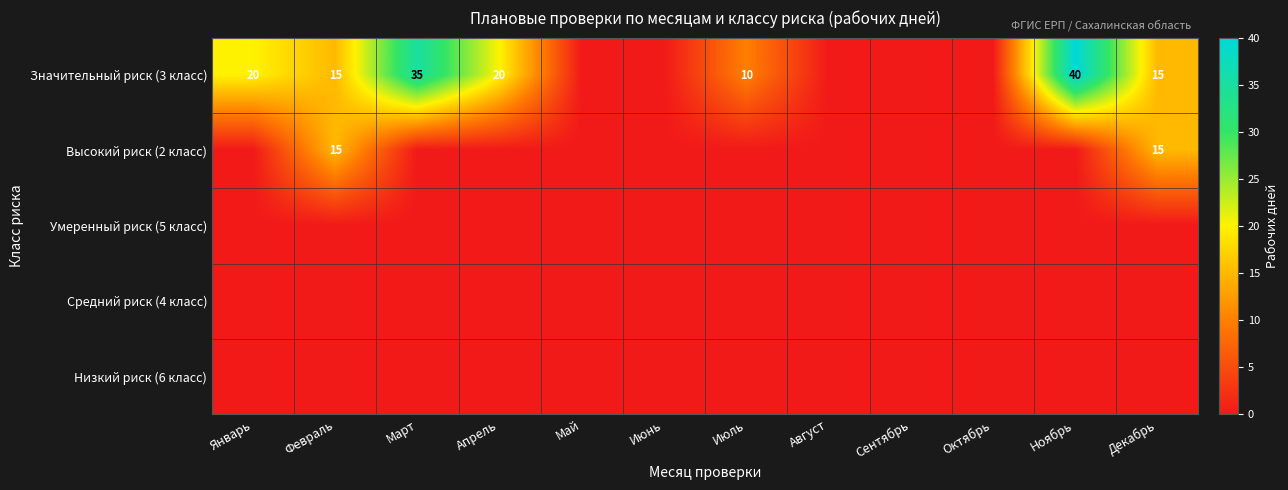

The Значительный риск (3 класс) series shows 40 at Ноябрь. True or false?

True